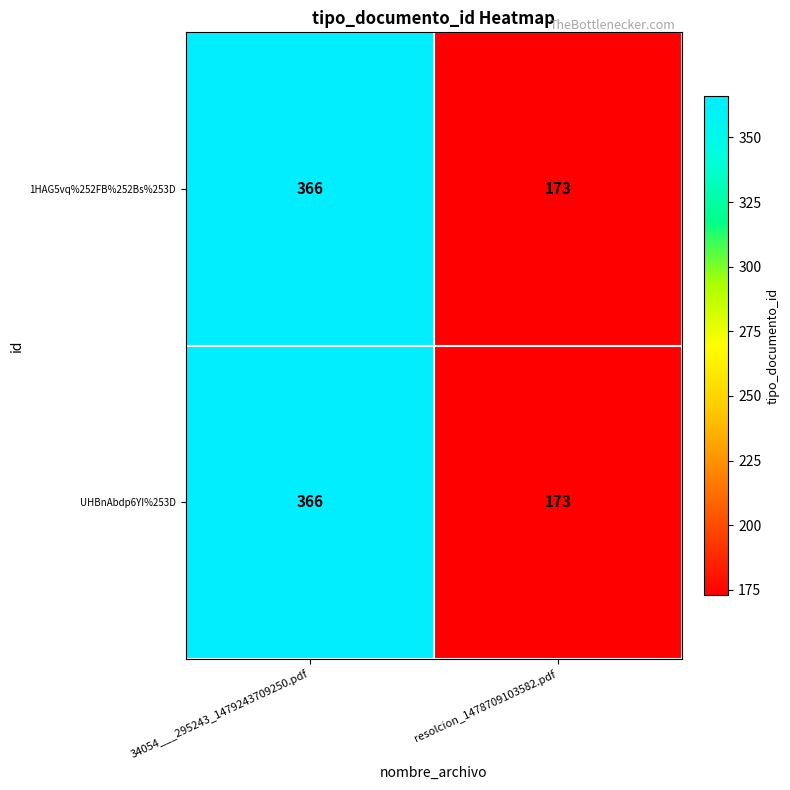

Where is UHBnAbdp6YI%253D nearest to the value 269?

resolcion_1478709103582.pdf